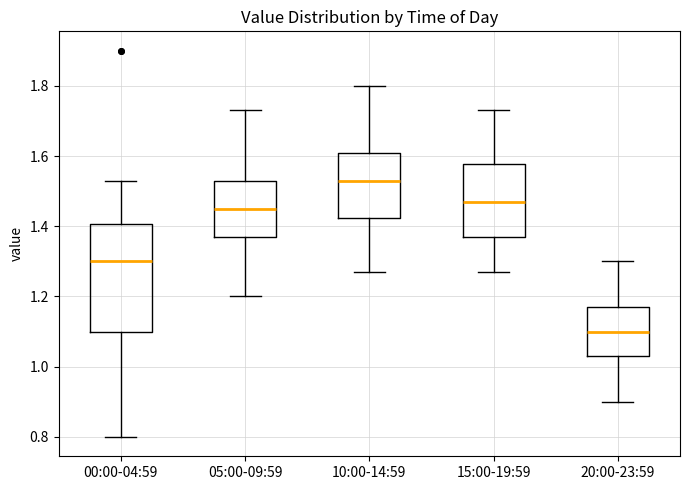

Comparing the boxes themselves (not the whiskers), which one is the tallest?

00:00-04:59